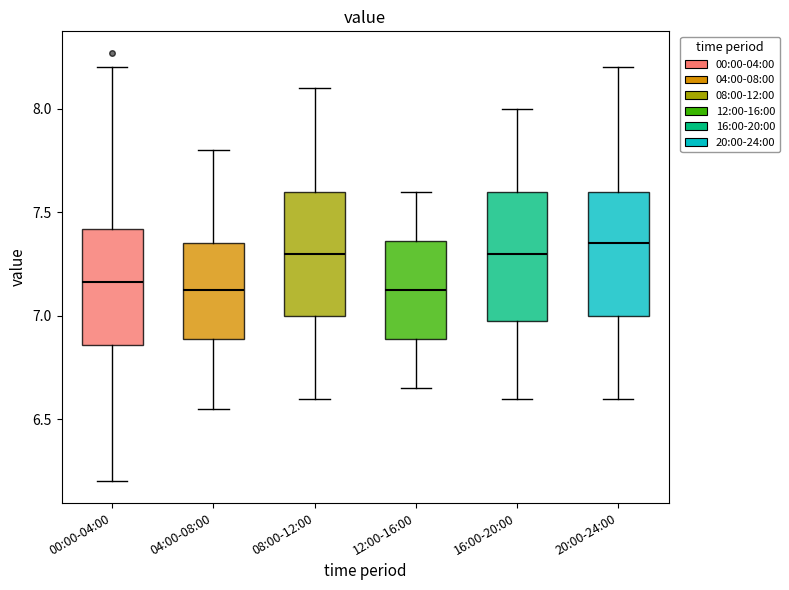

Reading left to right, transcribe this box plot: for each box, give where its median line is, the range the box spans, and where its two whiskers end, as read against the y-axis. The values are not printed on the chart, so give them approximately, as read against the axis.

00:00-04:00: median 7.15, box 6.85 to 7.40, whiskers 6.20 to 8.20
04:00-08:00: median 7.15, box 6.90 to 7.35, whiskers 6.55 to 7.80
08:00-12:00: median 7.30, box 7.00 to 7.60, whiskers 6.60 to 8.10
12:00-16:00: median 7.15, box 6.90 to 7.35, whiskers 6.65 to 7.60
16:00-20:00: median 7.30, box 7.00 to 7.60, whiskers 6.60 to 8.00
20:00-24:00: median 7.35, box 7.00 to 7.60, whiskers 6.60 to 8.20